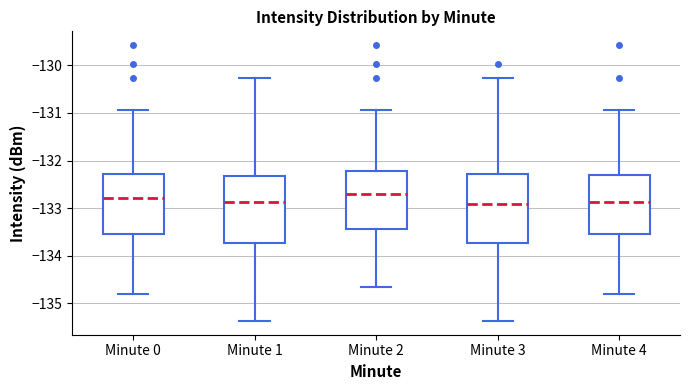

Where does the upper whisker of the box for Minute 1 end on the y-axis? The values are not printed on the chart, so give them approximately, as read against the axis.

-130.3